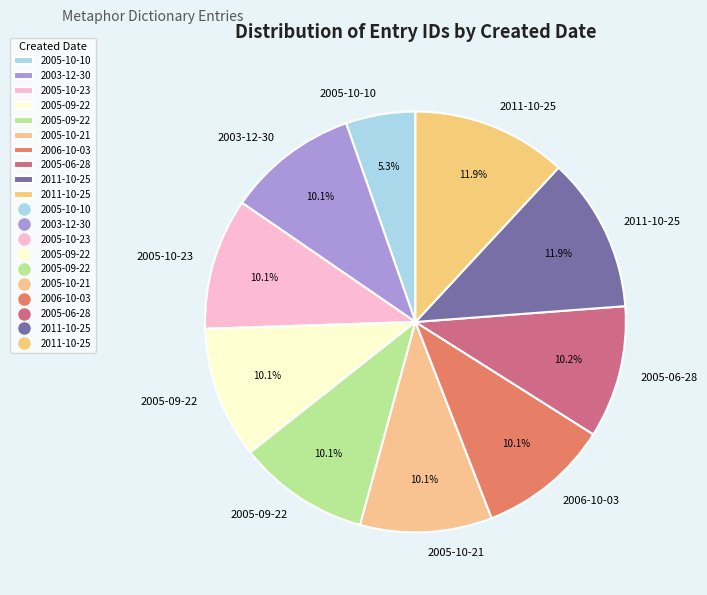

How many slices are in this pie chart?

10